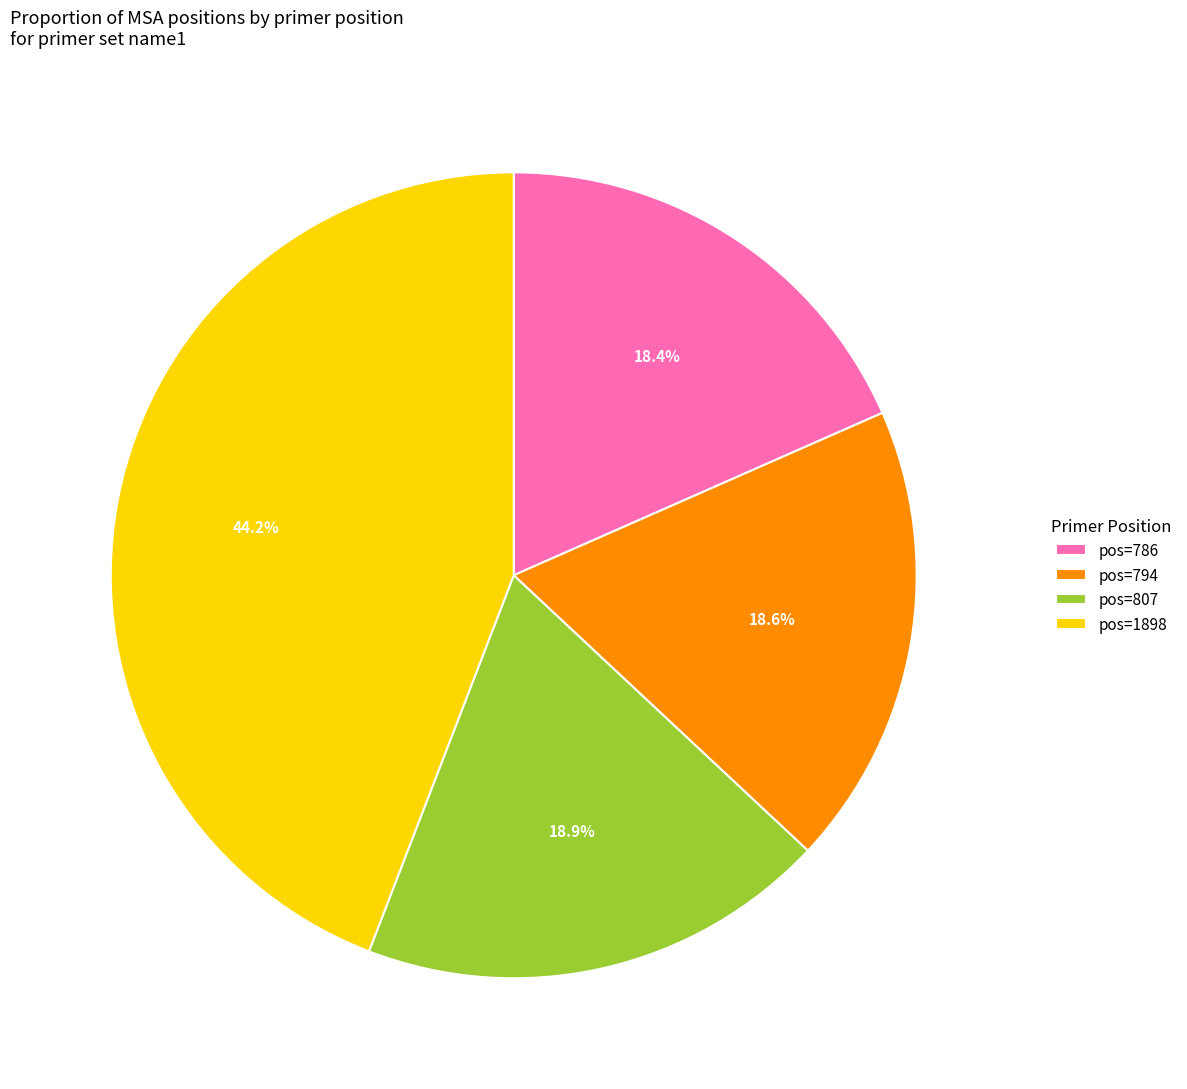

Is there a majority slice in this chart?

No